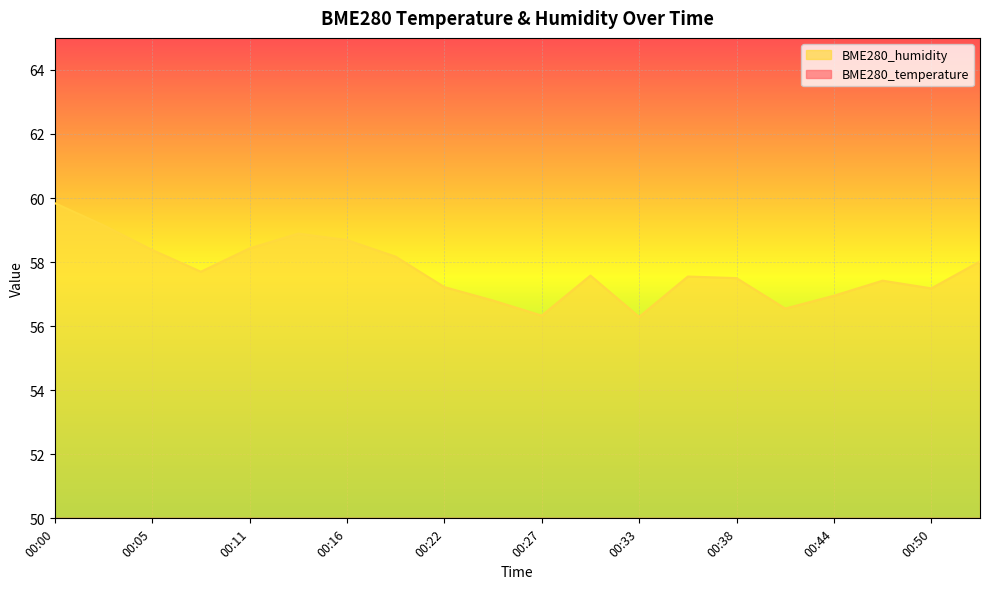

How many data points in BME280_humidity are less than 57?

5